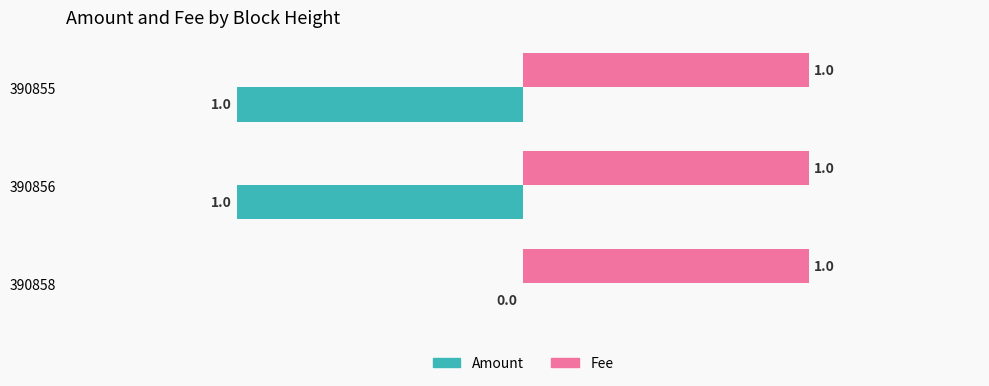

Which category has the highest value in the Amount series?

390858